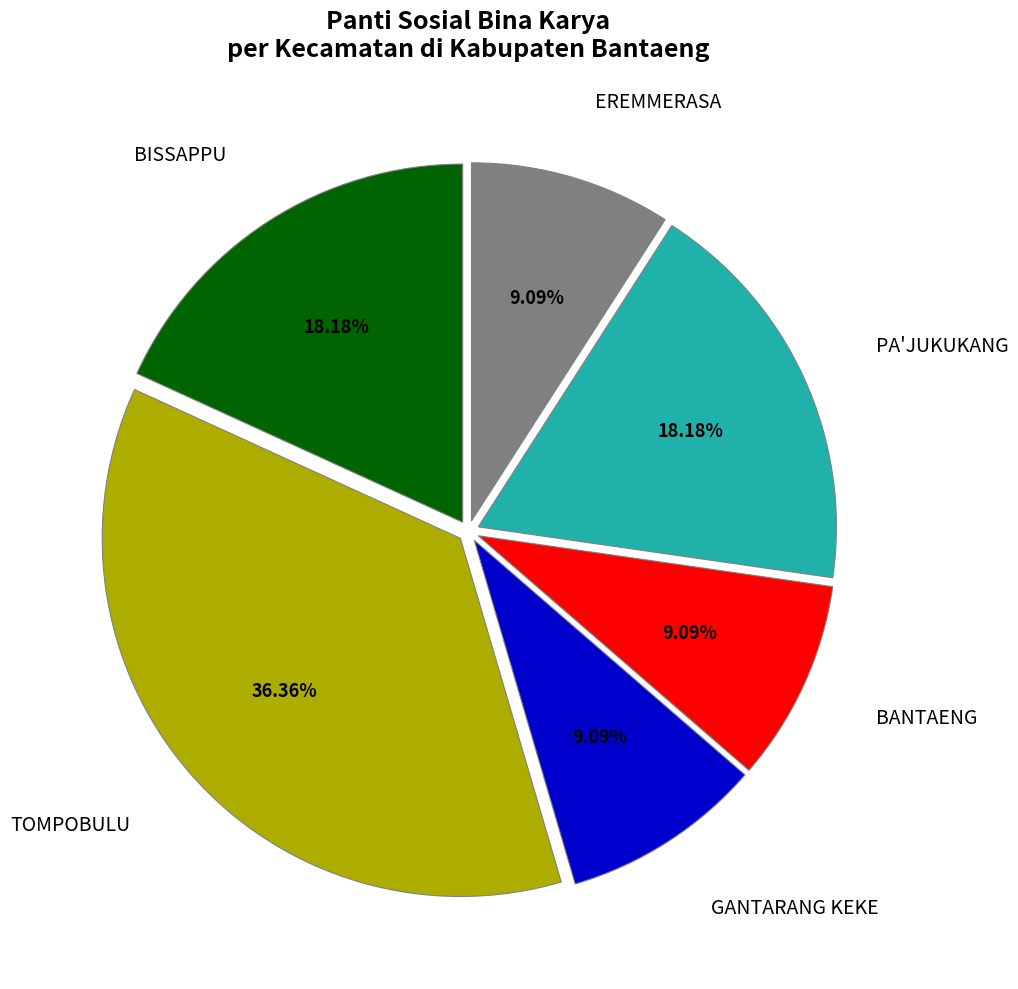

Is there a majority slice in this chart?

No